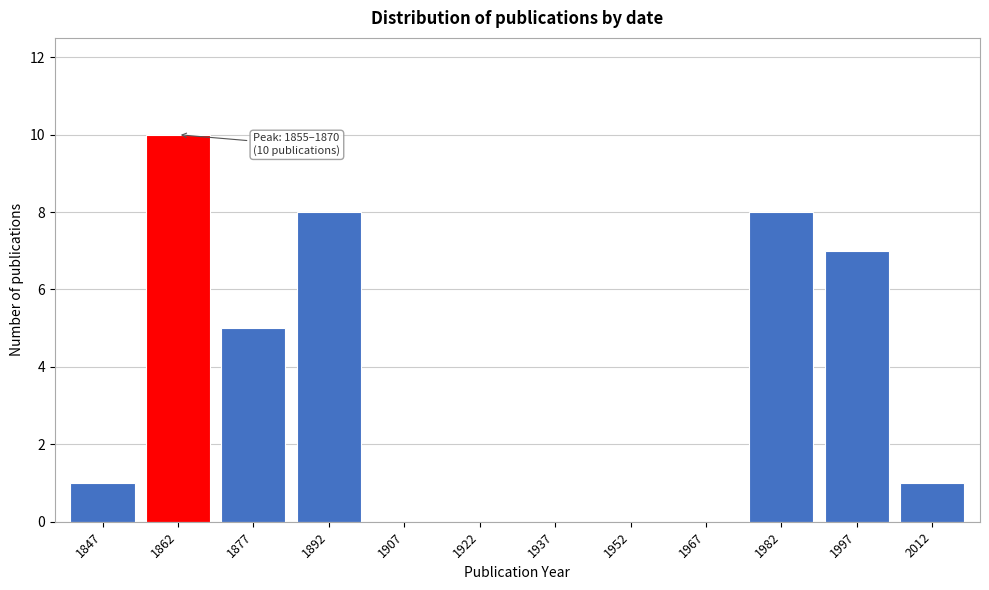

Over which range of the x-axis is the bar tallest?

1855 to 1870